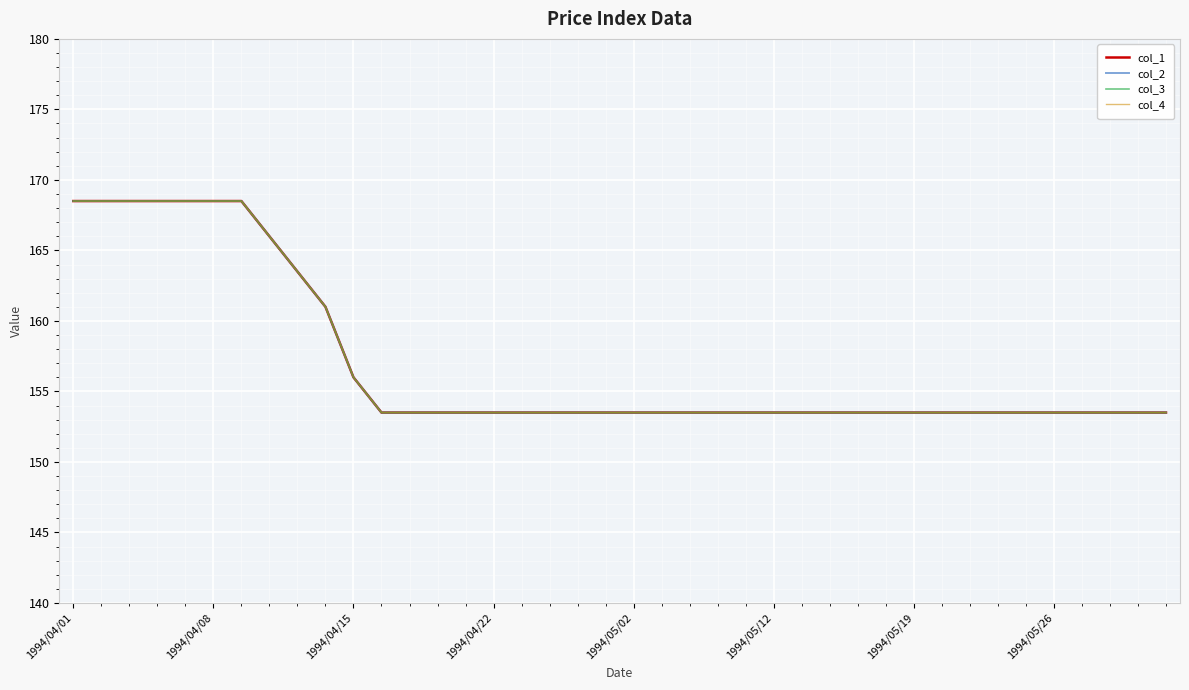

Does the chart have visible grid lines?

Yes